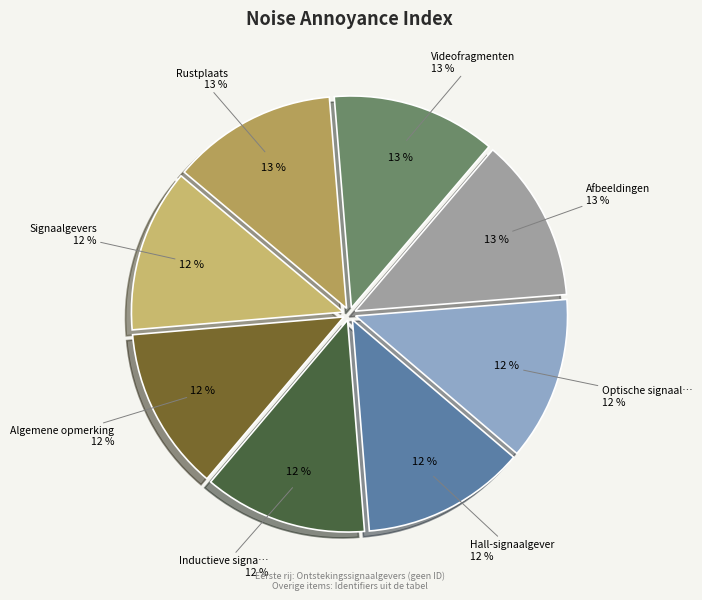

Is there a majority slice in this chart?

No